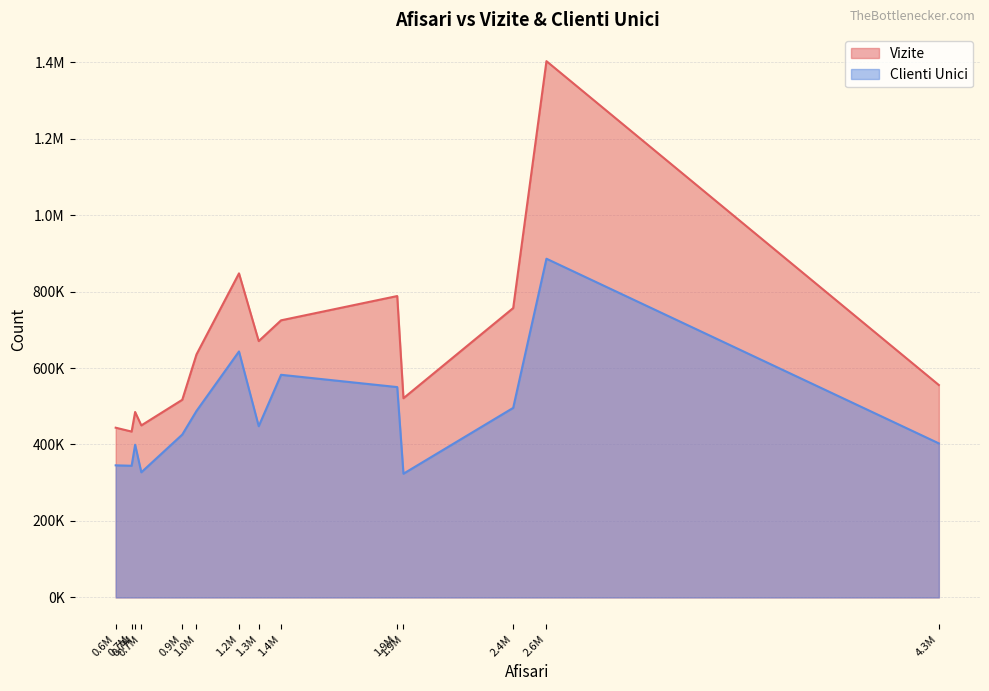

What is the difference between the Clienti Unici values at 4349452 and 701937?

58570